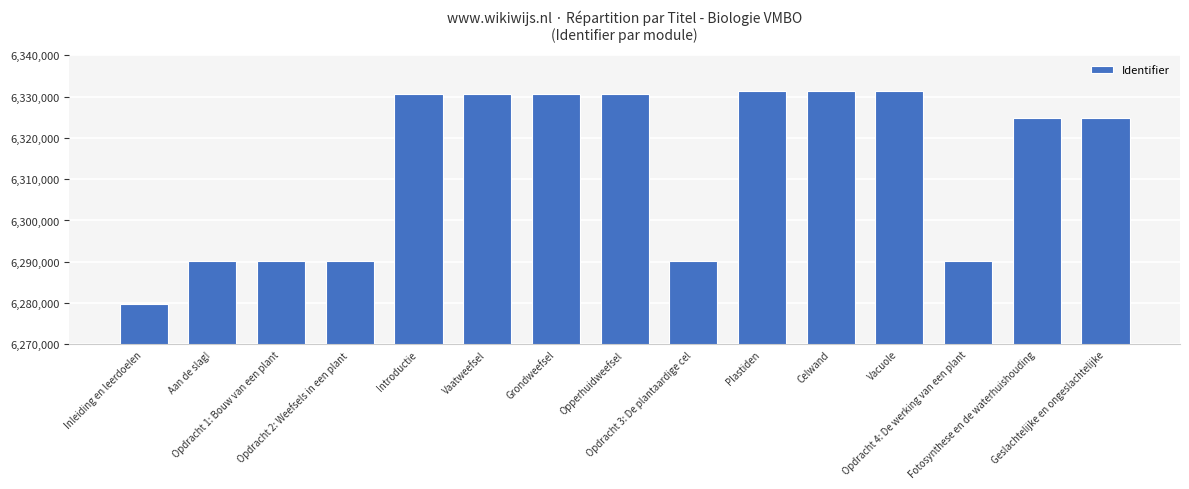

What is the difference between the second highest and minimum values?

51665